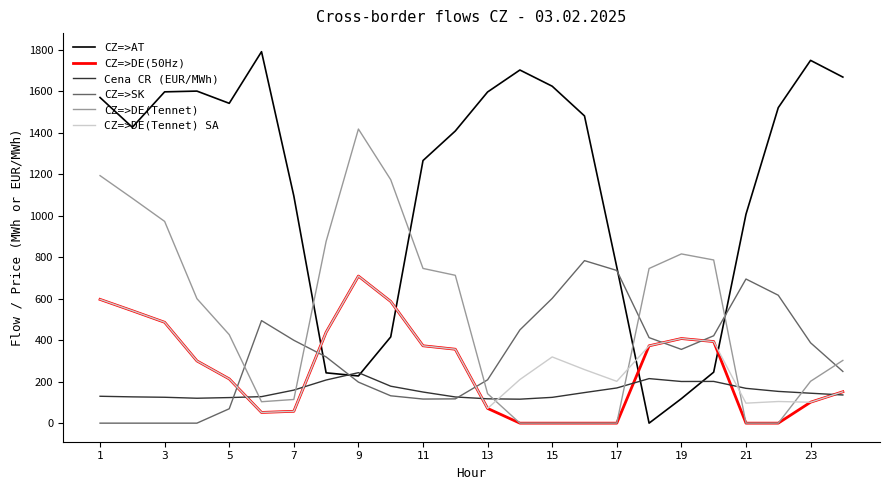

What is the difference between the maximum and minimum values in the CZ=>AT series?

1789.9